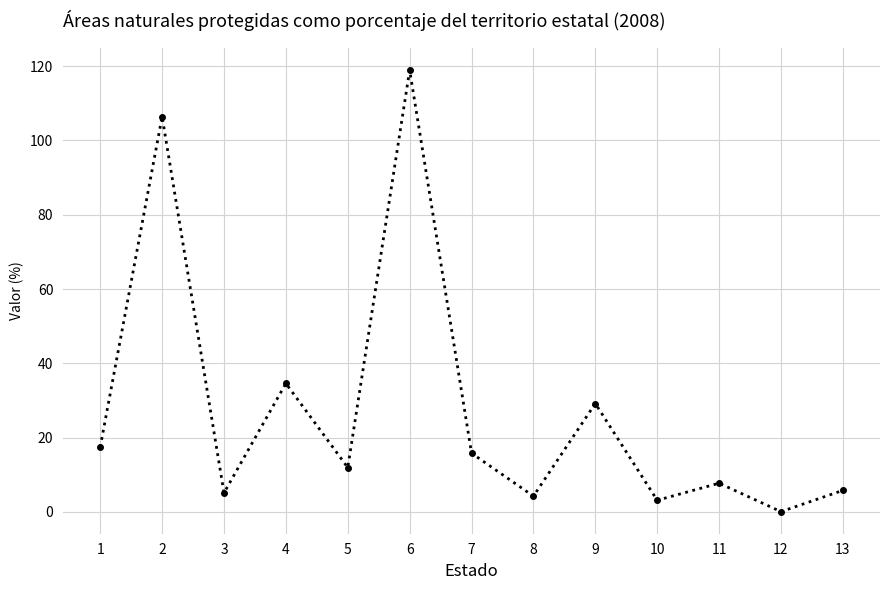

How many data points are above 11?

7